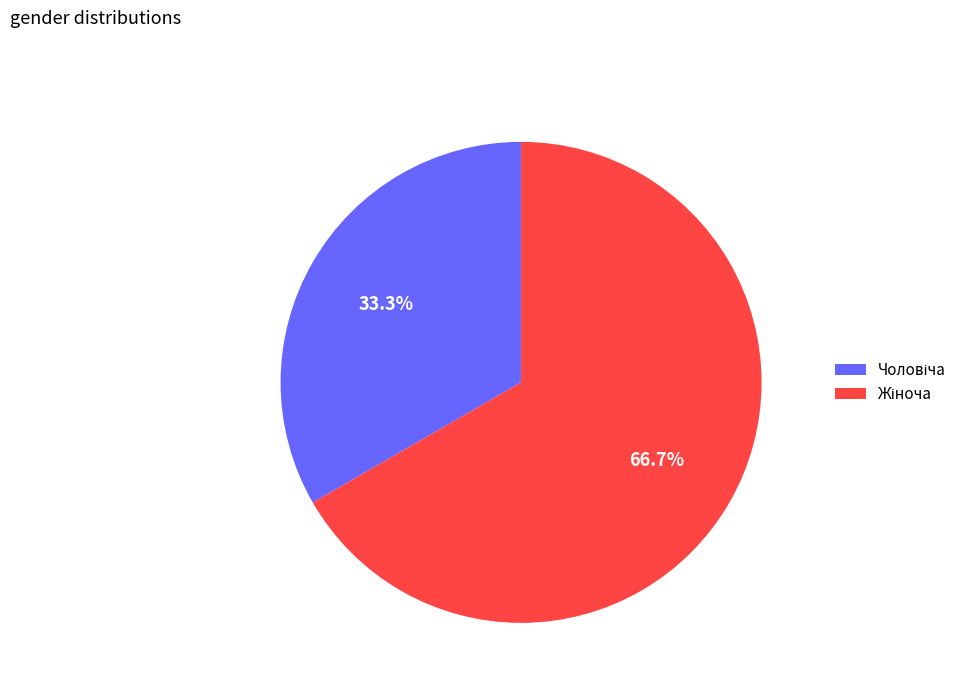

To the nearest percent, what is the difference between the largest and smallest slice percentages?

33%